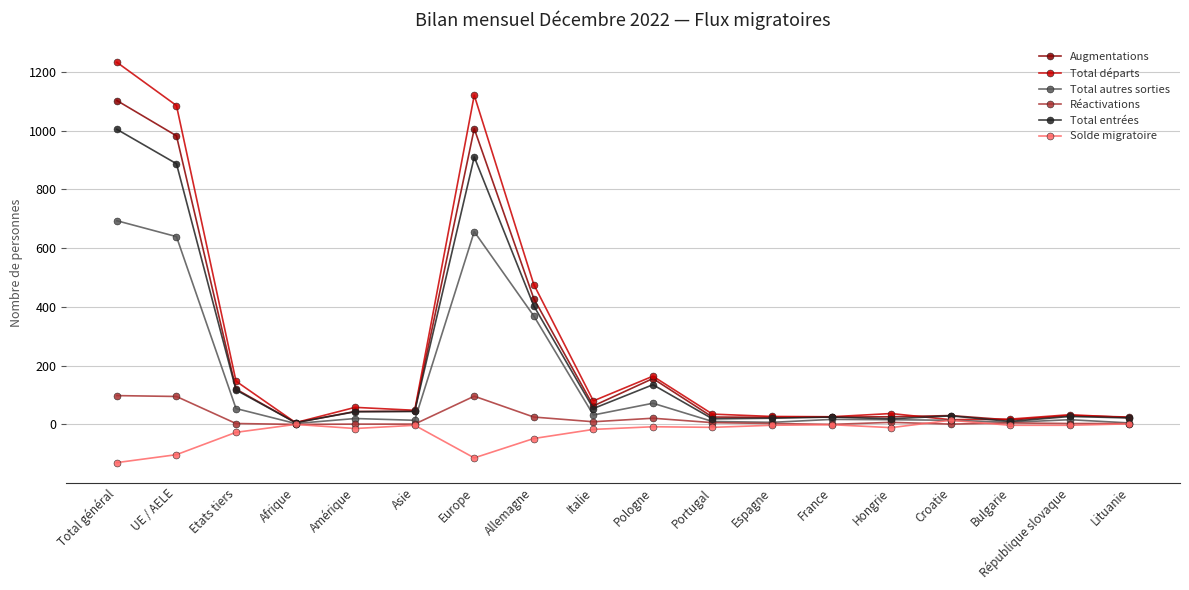

What is the greatest value displayed?

1232